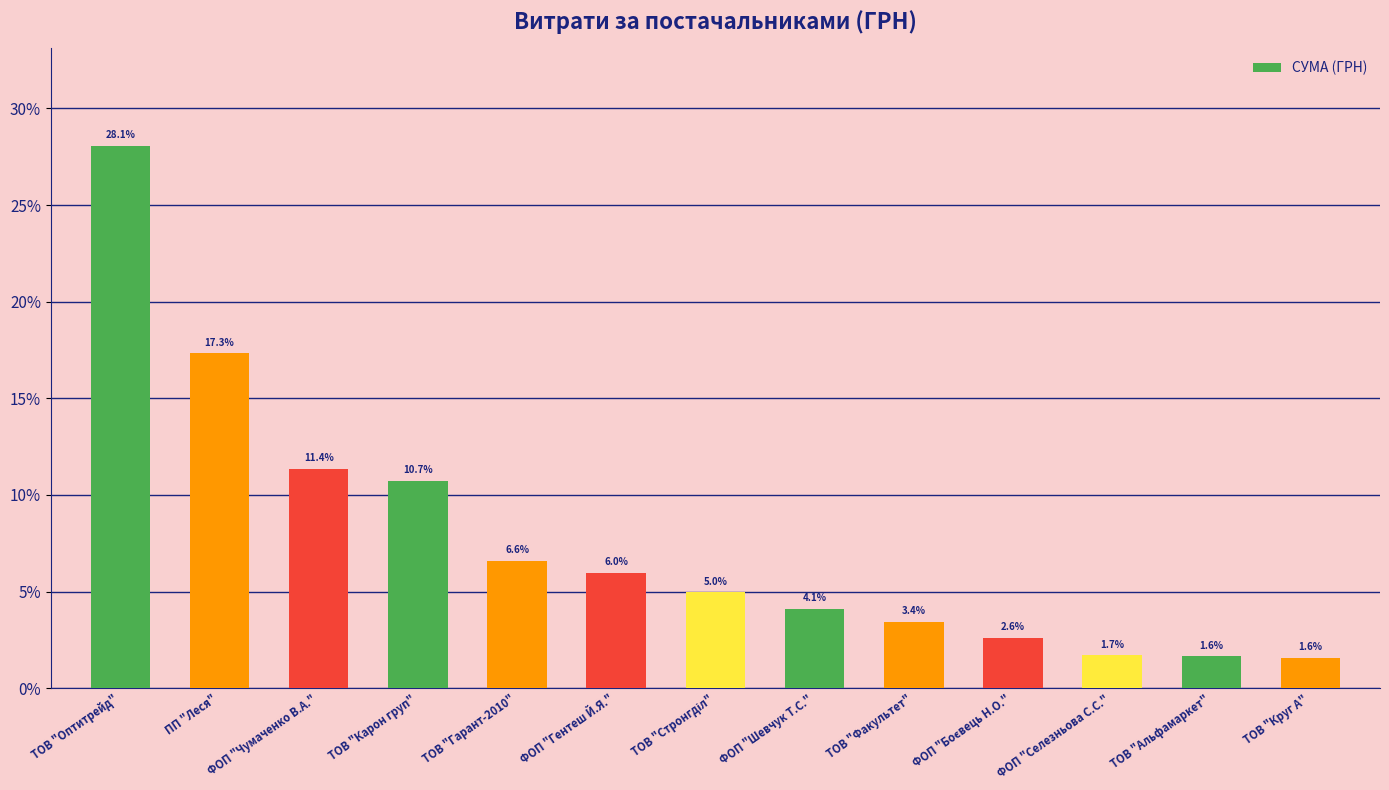

Approximately how many times larger is the value at ФОП "Чумаченко В.А." compared to ФОП "Селезньова С.С."?

6.7